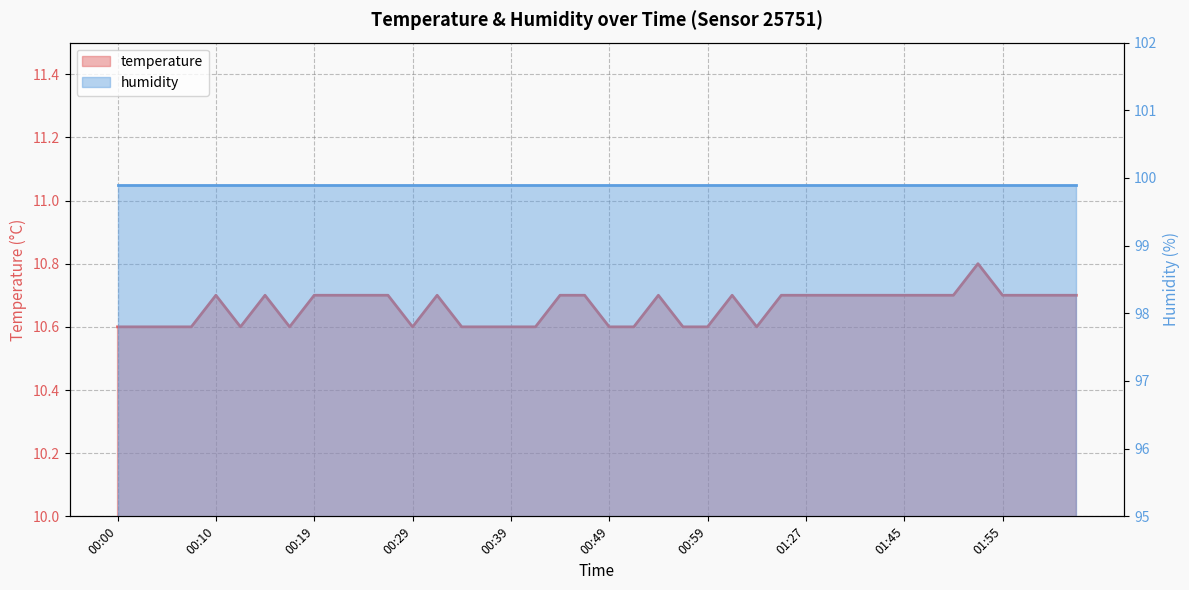

Reading left to right, transcribe all the data shown in this chart.

10.6	10.6	10.6	10.6	10.7	10.6	10.7	10.6	10.7	10.7	10.7	10.7	10.6	10.7	10.6	10.6	10.6	10.6	10.7	10.7	10.6	10.6	10.7	10.6	10.6	10.7	10.6	10.7	10.7	10.7	10.7	10.7	10.7	10.7	10.7	10.8	10.7	10.7	10.7	10.7